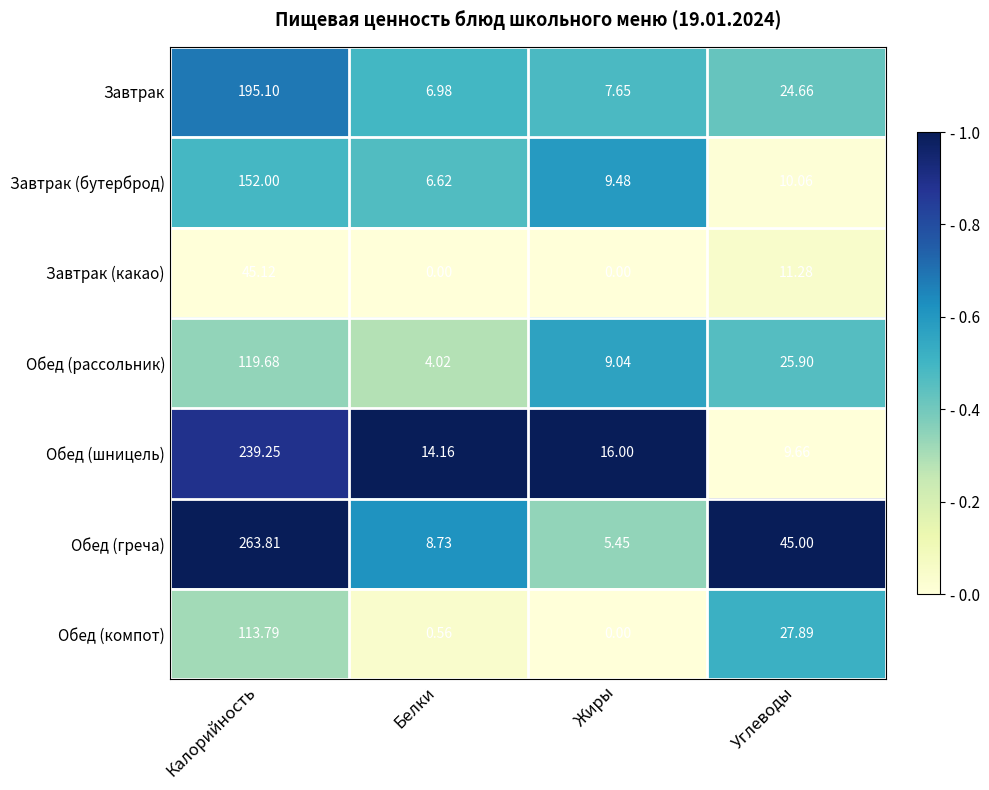

What is the spread (max minus min) of values at Калорийность?

218.7